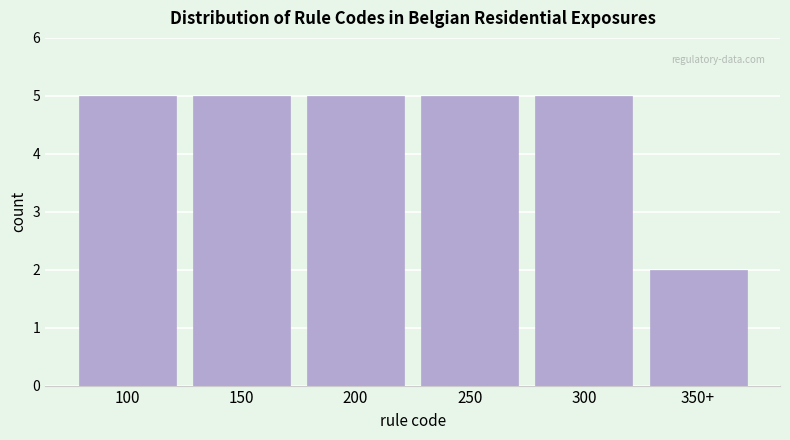

Reading left to right, extract all data points from this chart.

5	5	5	5	5	2